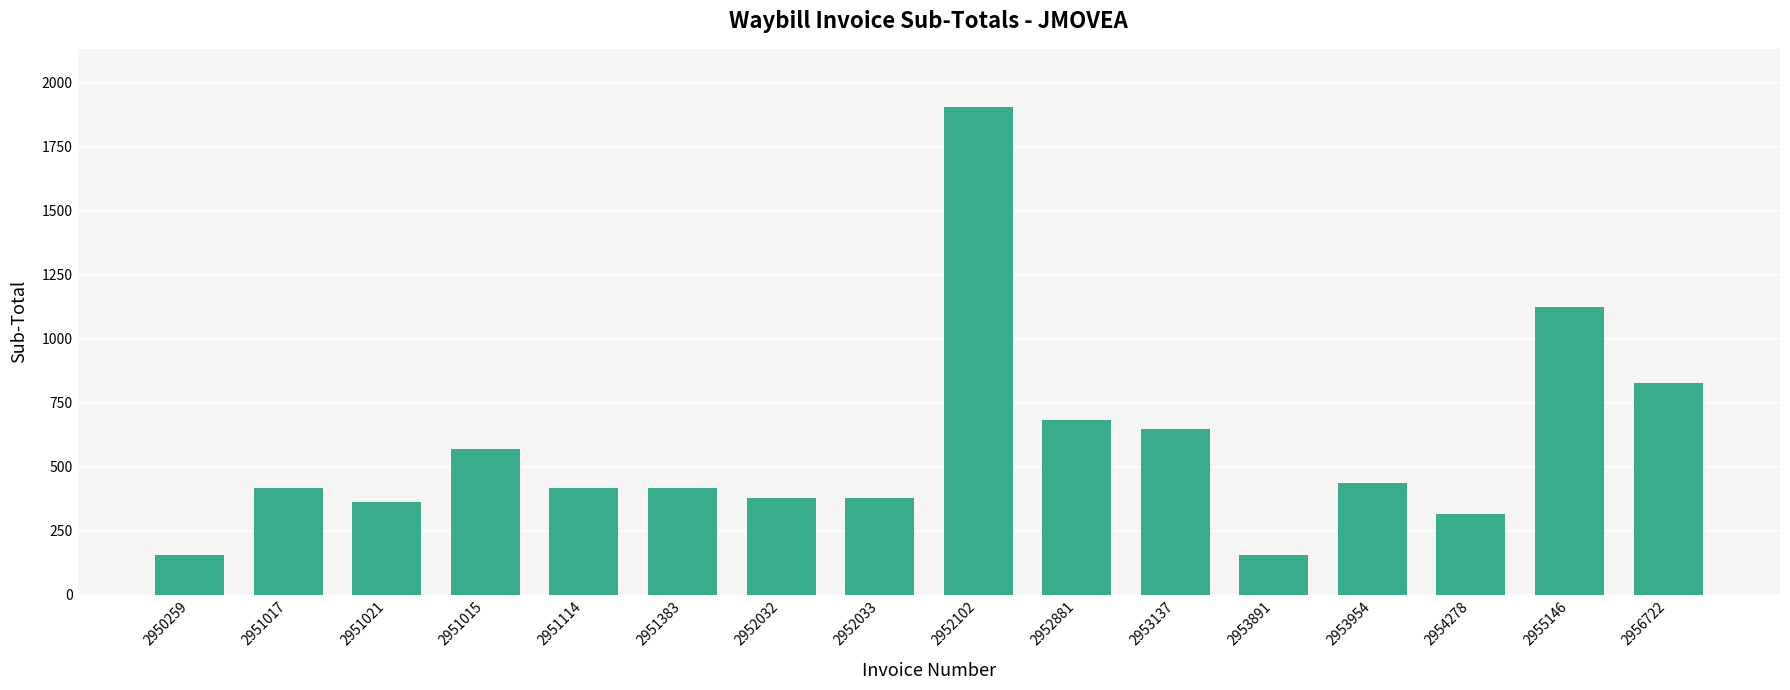

Which has a higher value, 2951017 or 2952033?

2951017